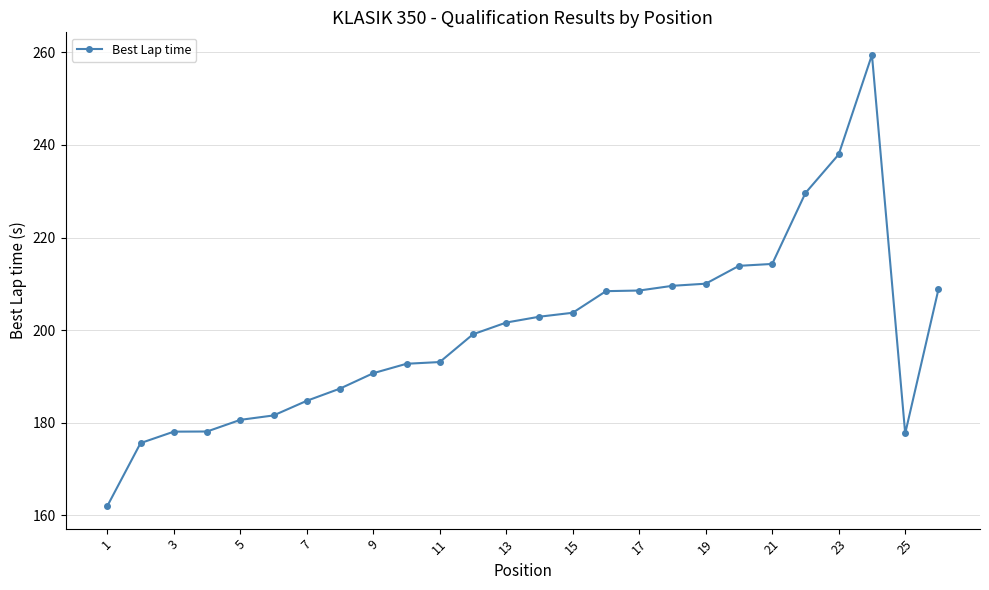

What is the value of the 10th point from the left?

192.7